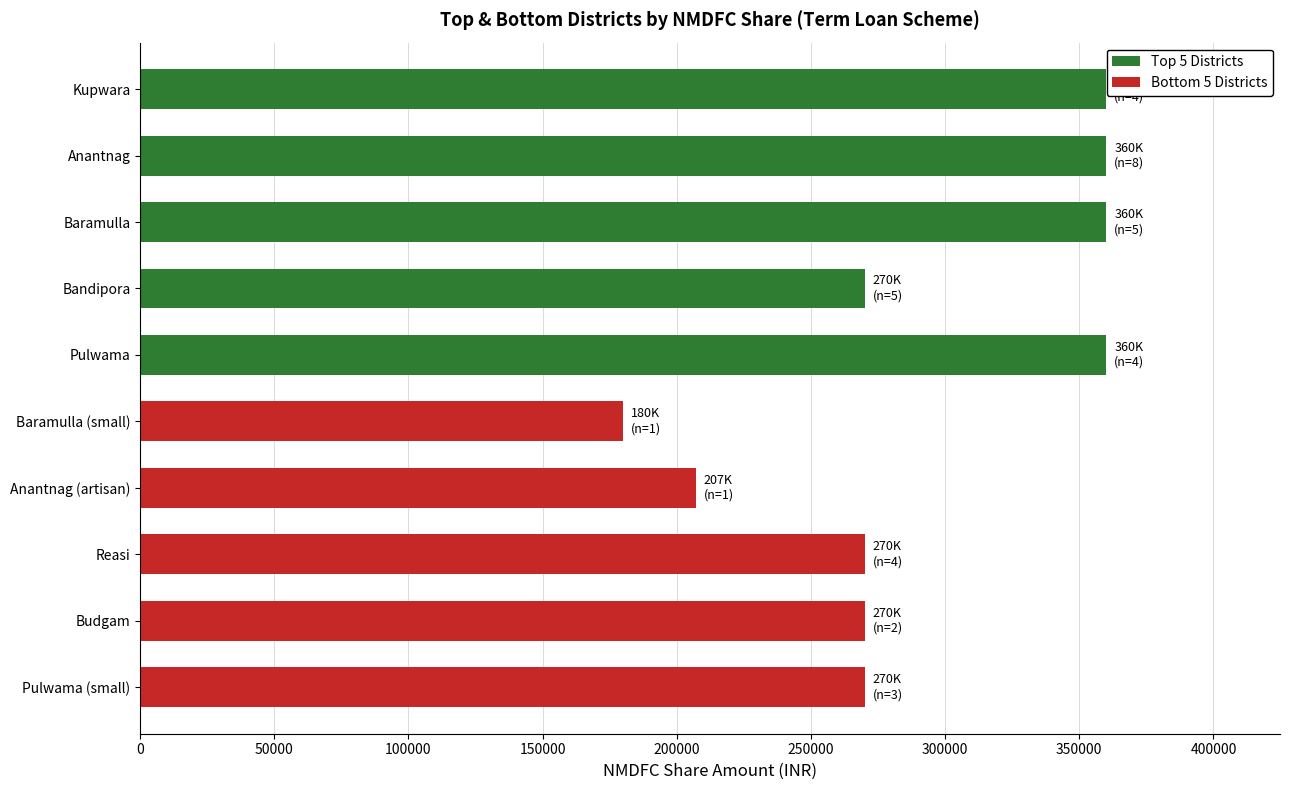

True or false: the data shows 207000 at Anantnag (artisan).

True